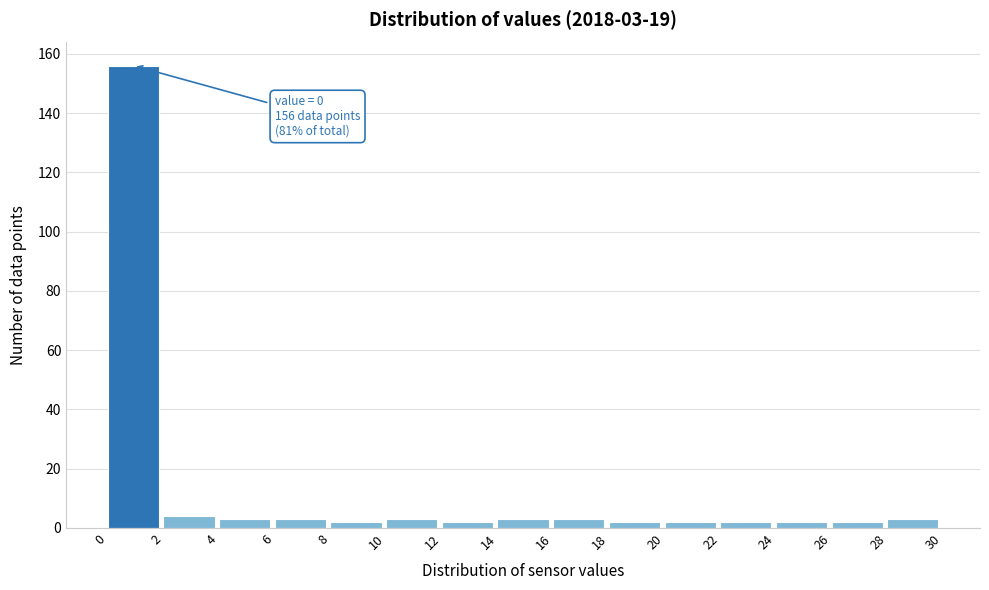

Which range on the x-axis has the tallest bar?

0 to 2